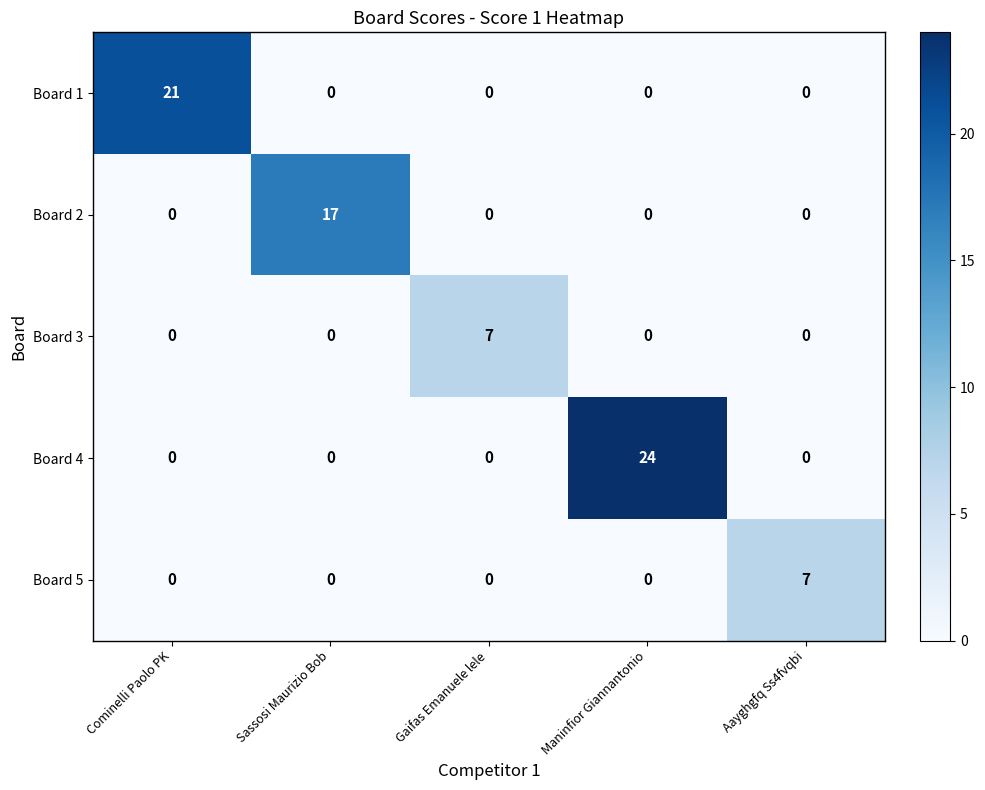

What is the sum of all Board 1 values?

21